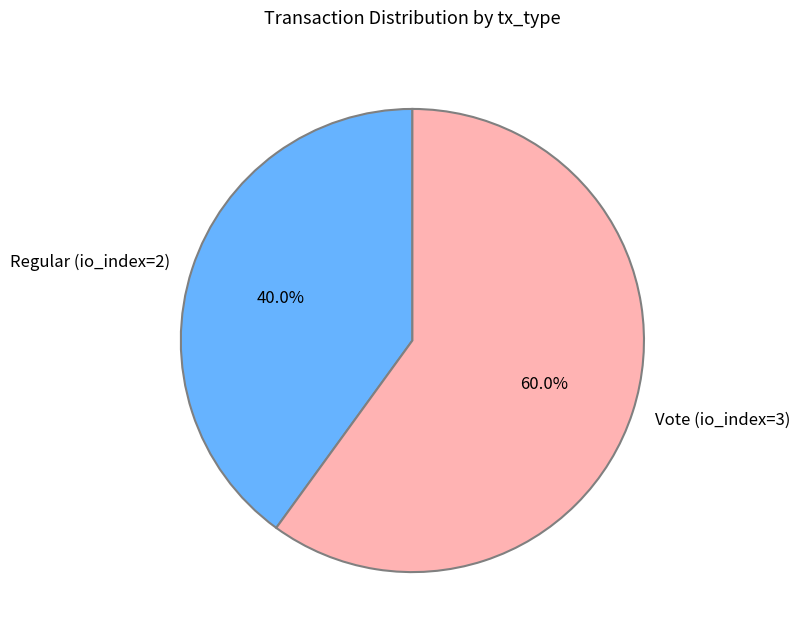

True or false: Regular (io_index=2) accounts for 40% of the total.

True